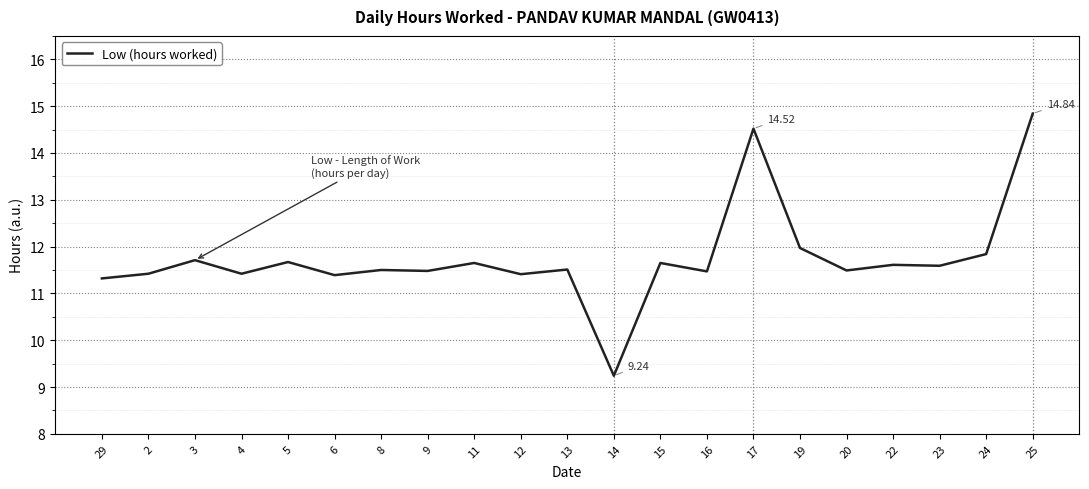

Where is the data nearest to the value 12?

19